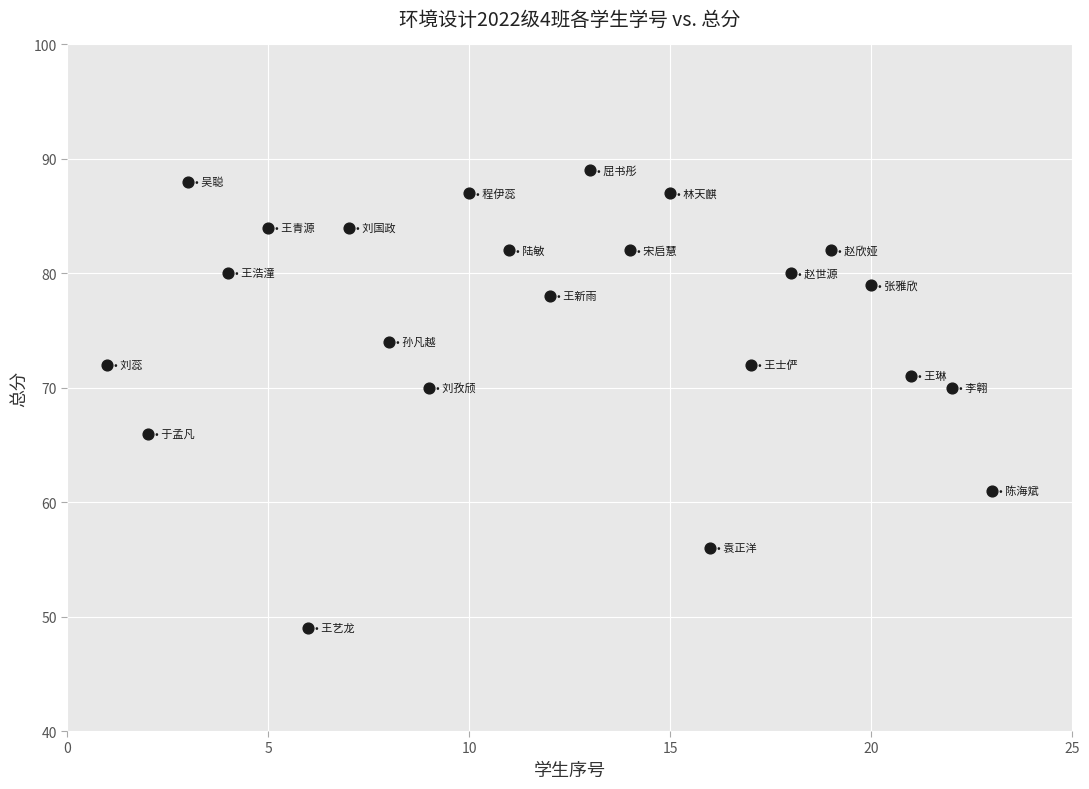

What is the range of X values (max minus min)?

22